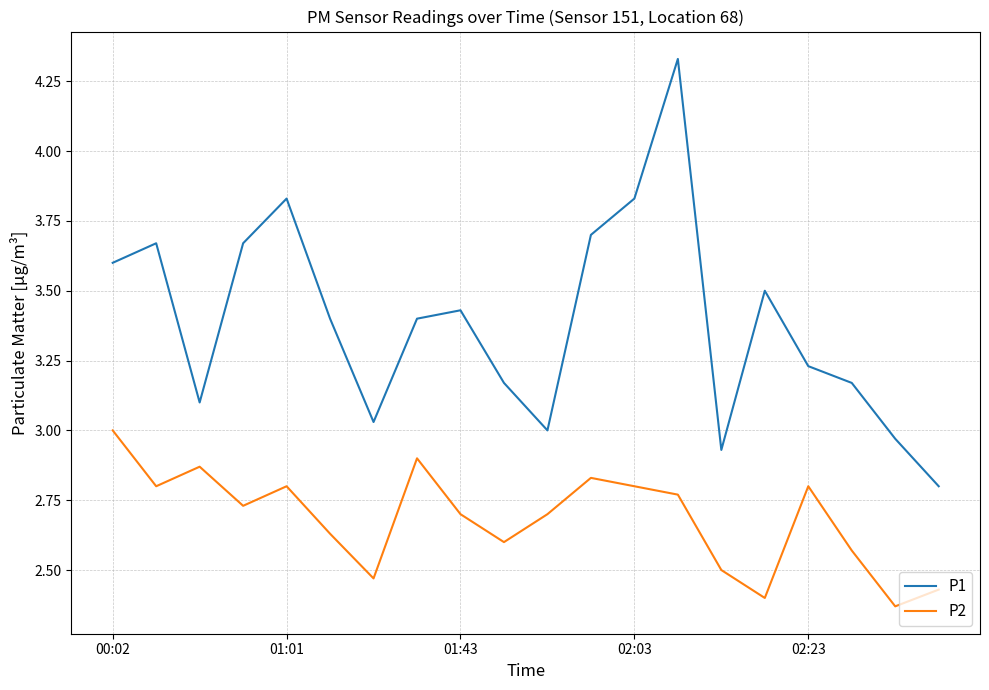

True or false: P2 has more than 0 interior local peaks.

True